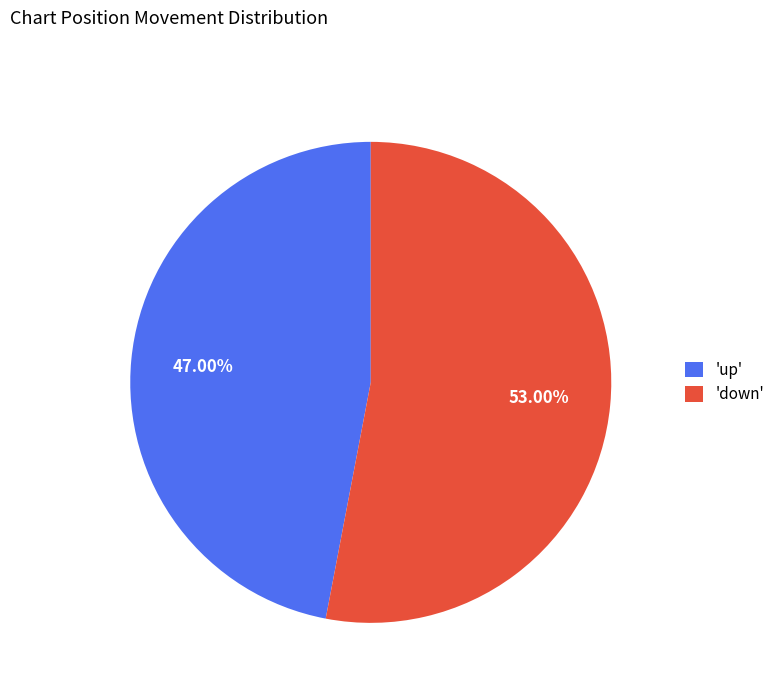

Is there any slice that represents more than half of the pie?

Yes